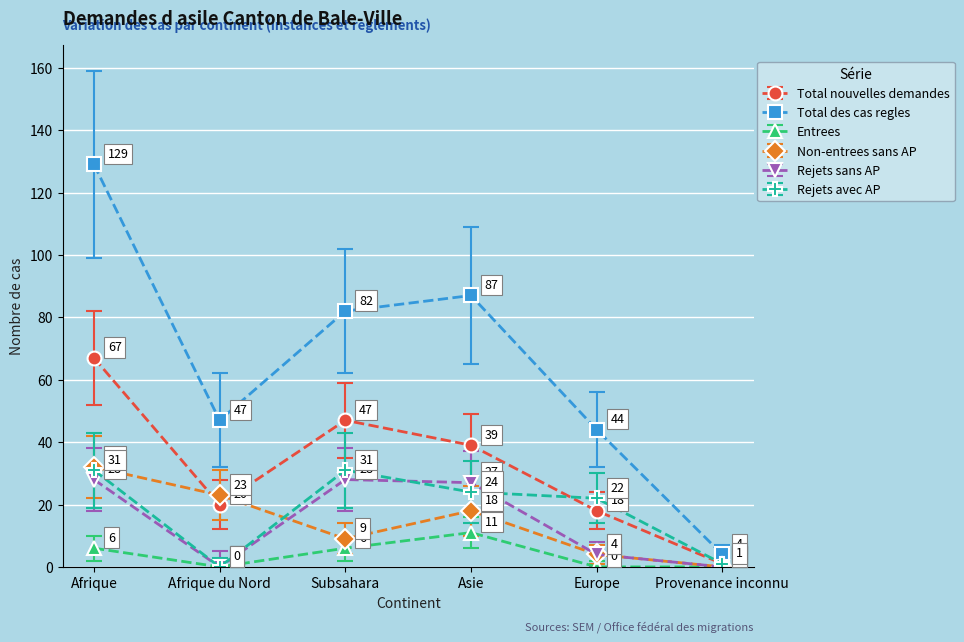

True or false: Total des cas regles and Entrees cross at least once.

False